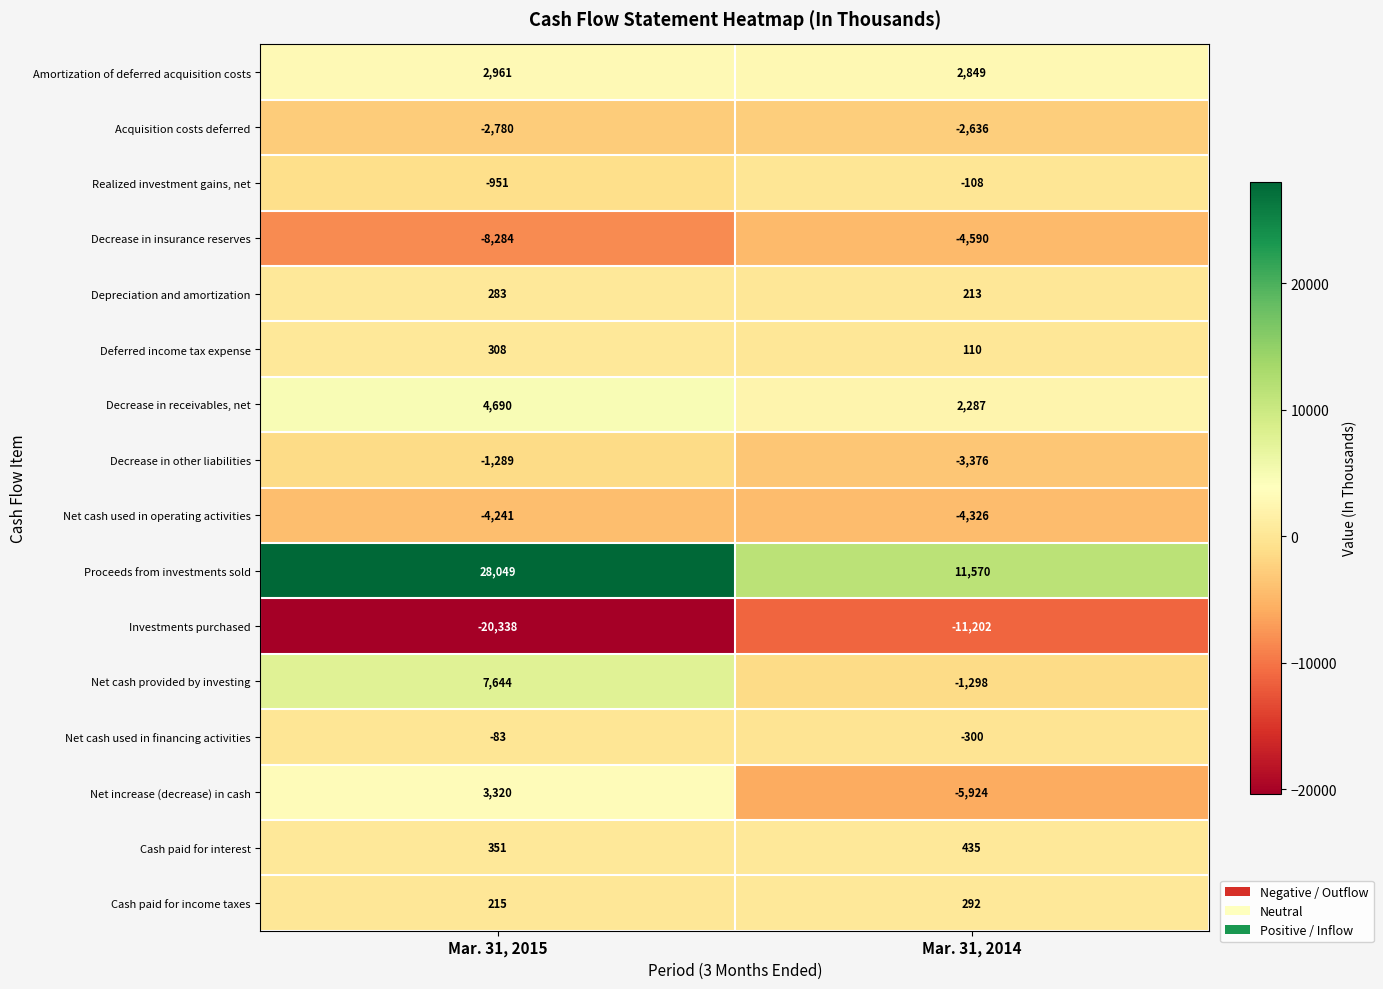

Count the number of data series in this chart.

16